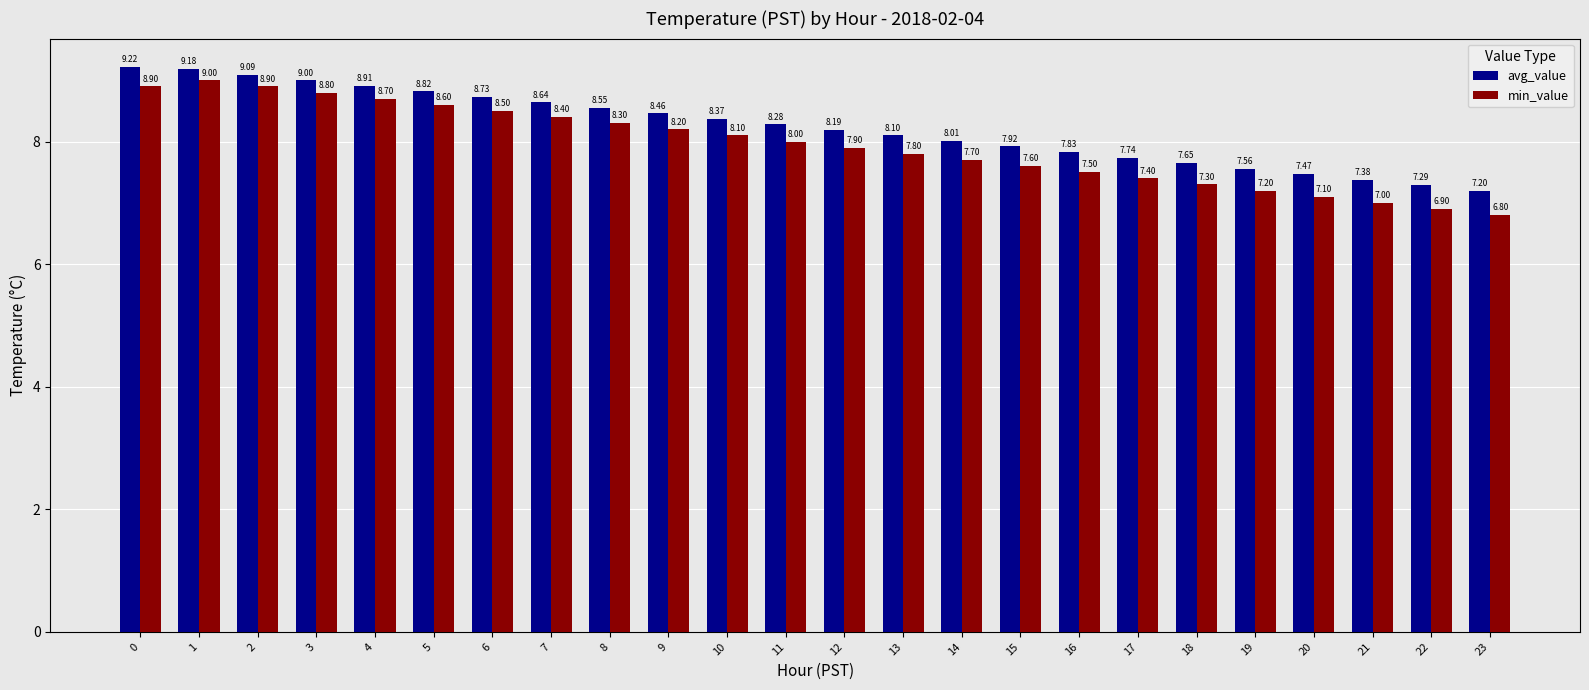

At which label does avg_value reach its minimum?

23